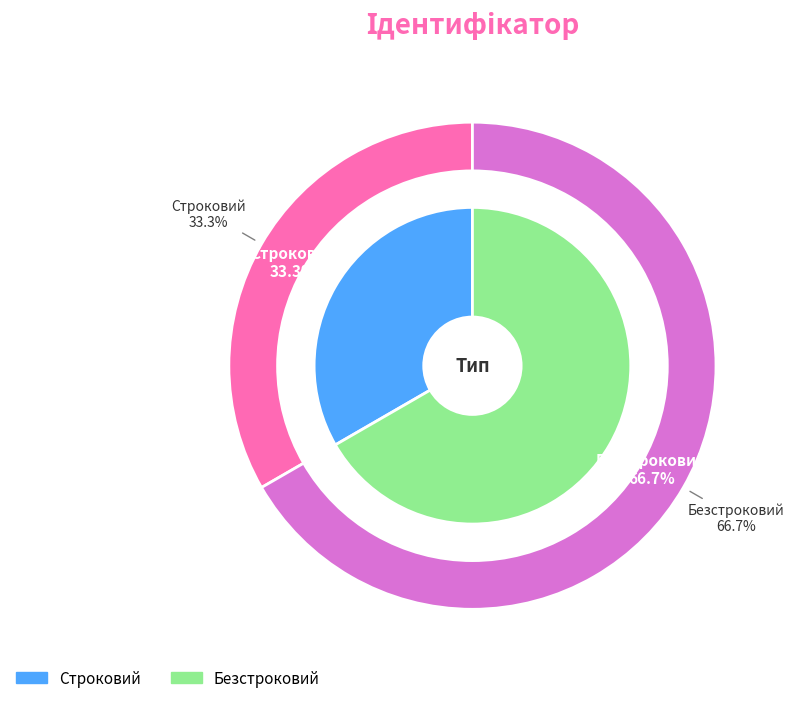

Rank the categories by value from lowest to highest.

Строковий, Безстроковий